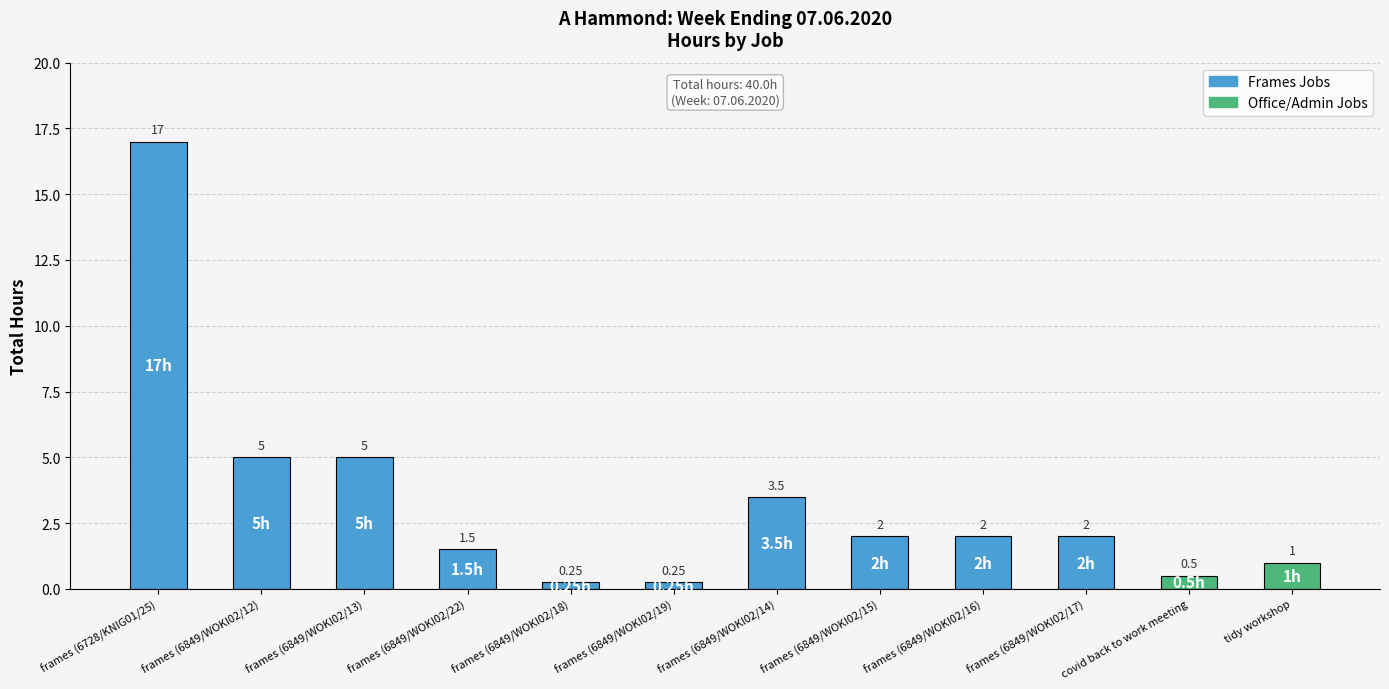

Which has a higher value, tidy workshop or frames (6849/WOKI02/18)?

tidy workshop